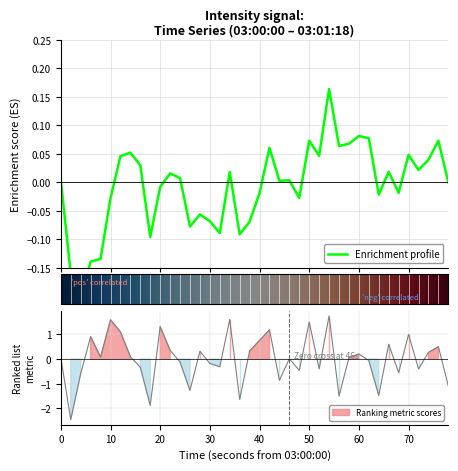

How many lines are shown in the chart?

1